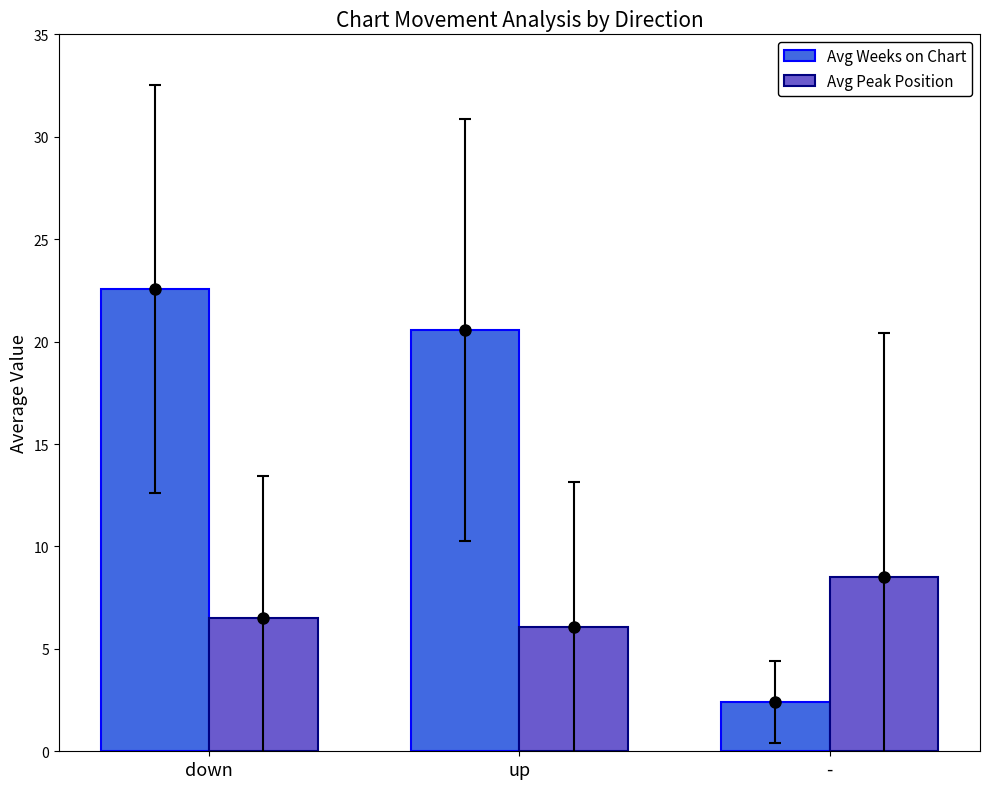

List the series in order of their overall mean, lowest first.

Avg Peak Position, Avg Weeks on Chart